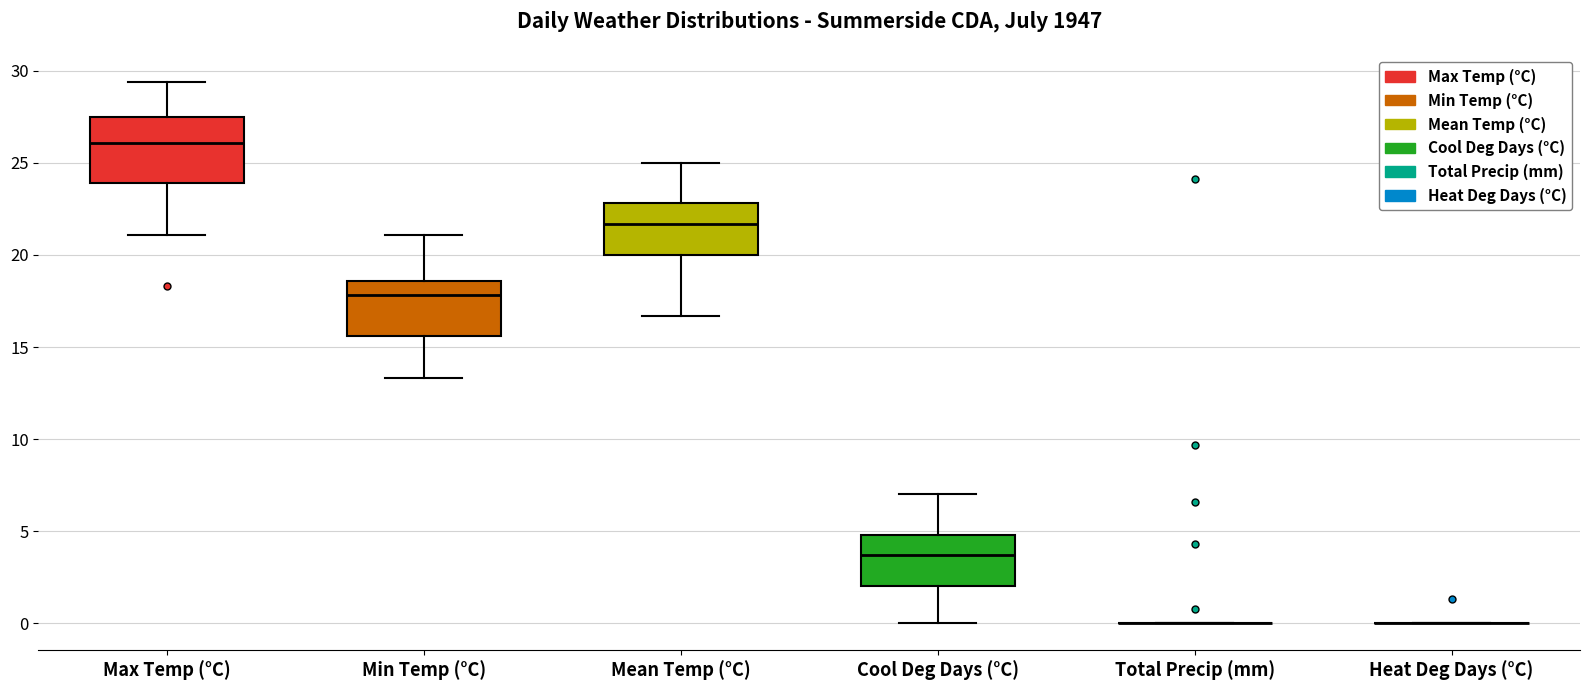

Where does the lower whisker of the box for Min Temp (°C) end on the y-axis? The values are not printed on the chart, so give them approximately, as read against the axis.

13.5